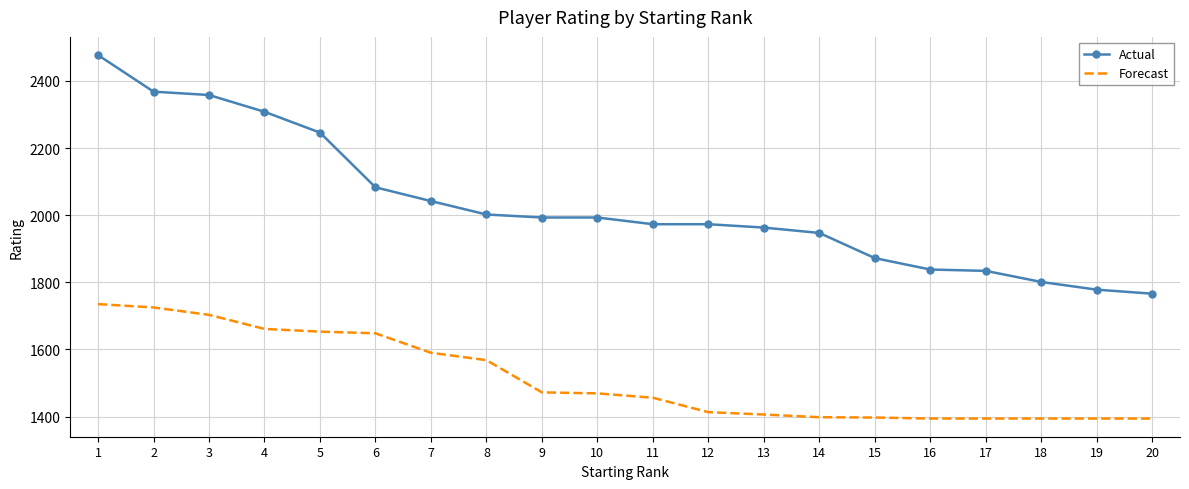

List the series in order of their overall mean, lowest first.

Forecast, Actual